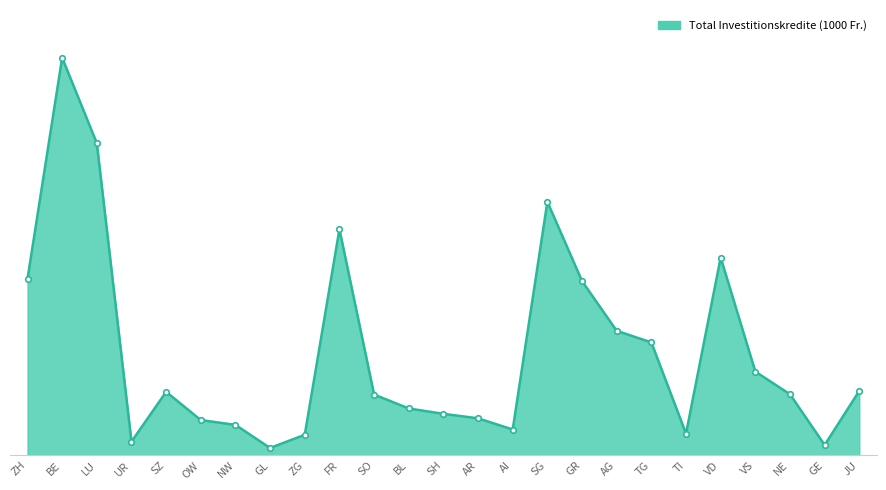

Read the value at JU.

7471.9